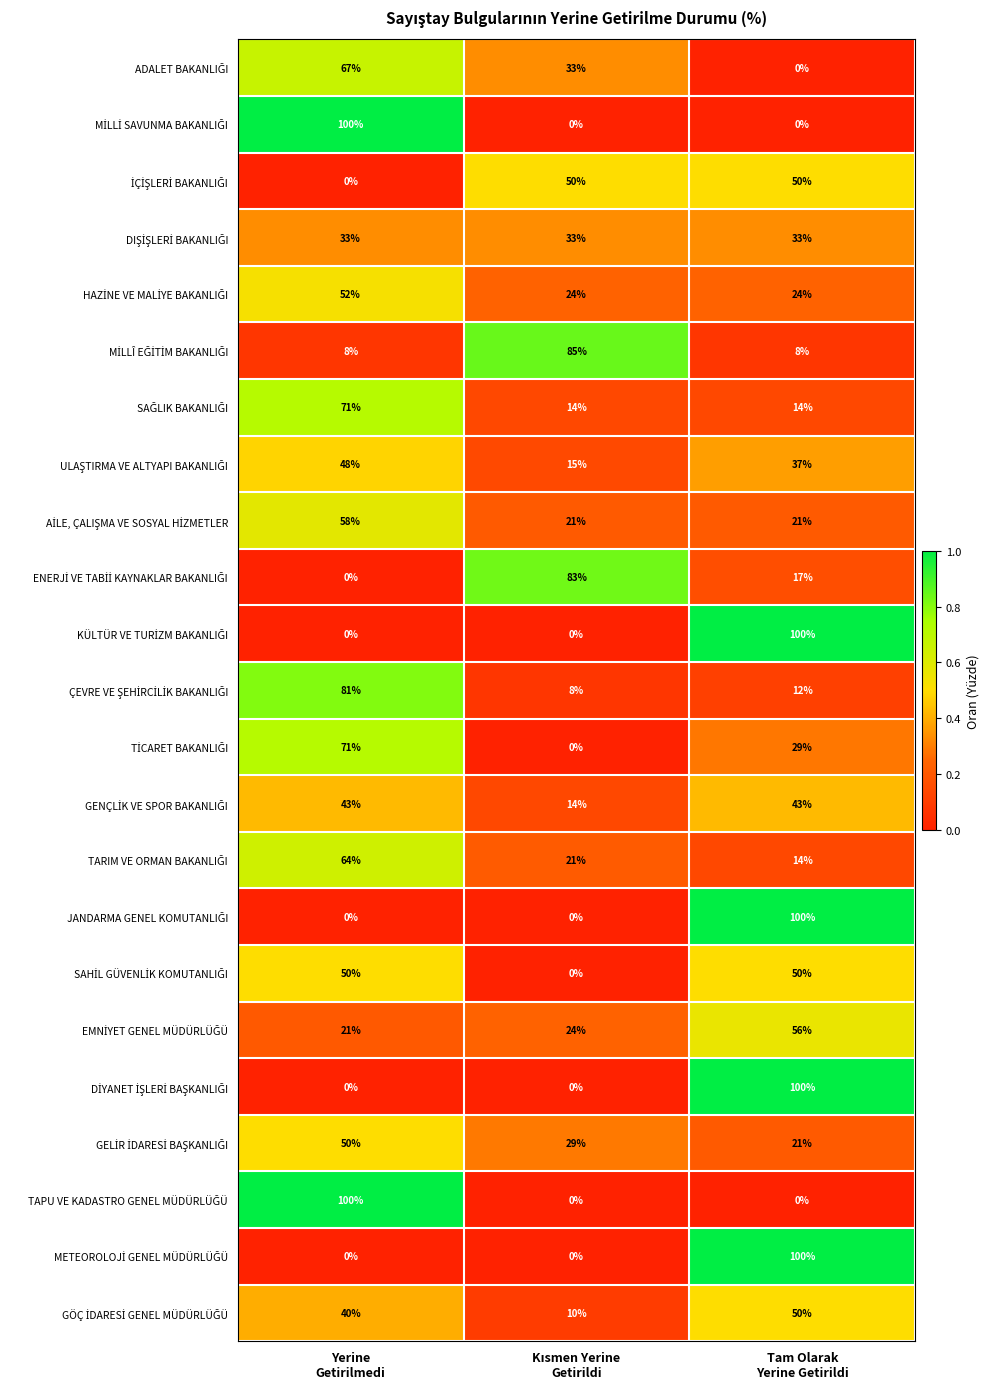

What is the maximum value shown in the chart?

100